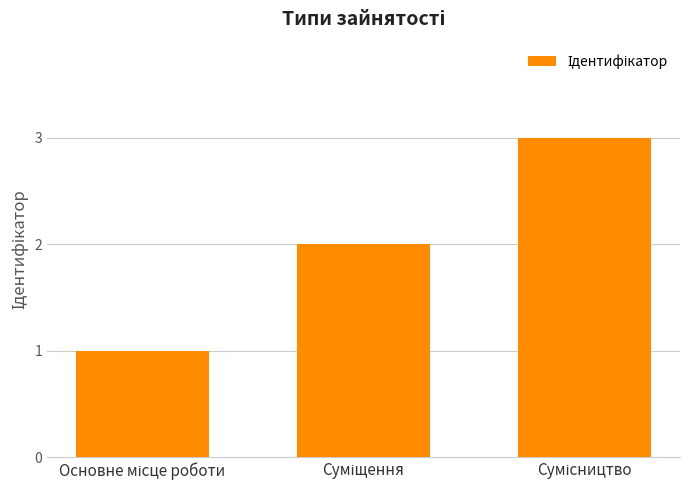

What is the sum of all values?

6